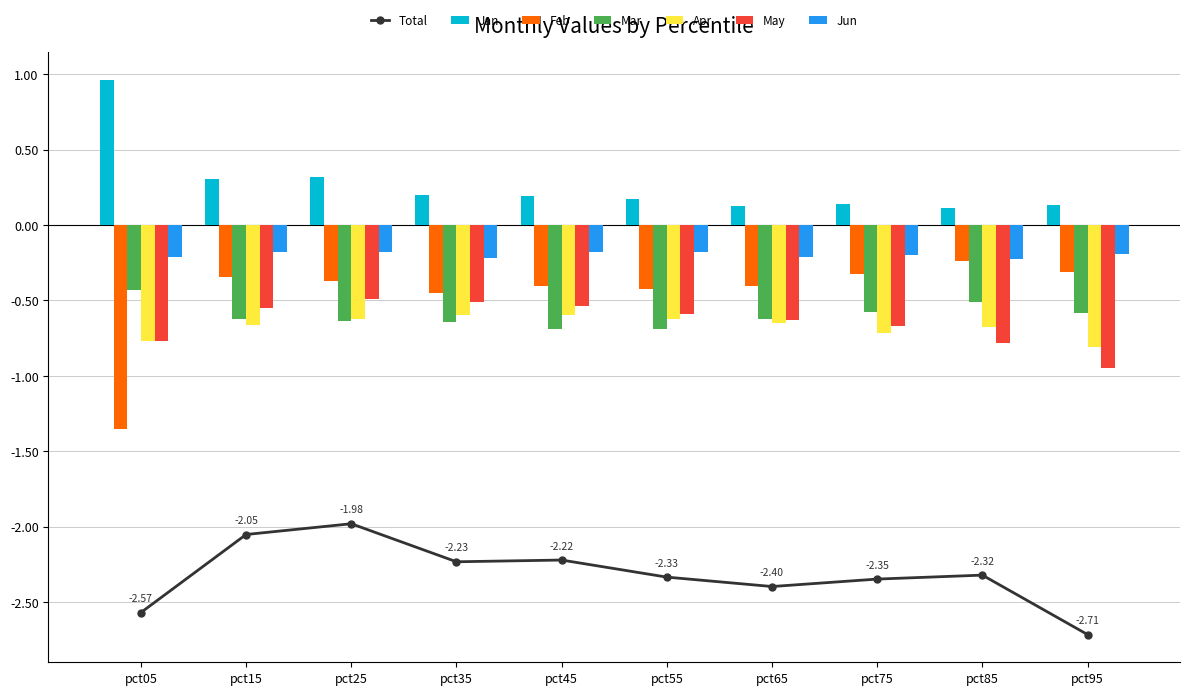

What is the highest value of the Feb series?

-0.2